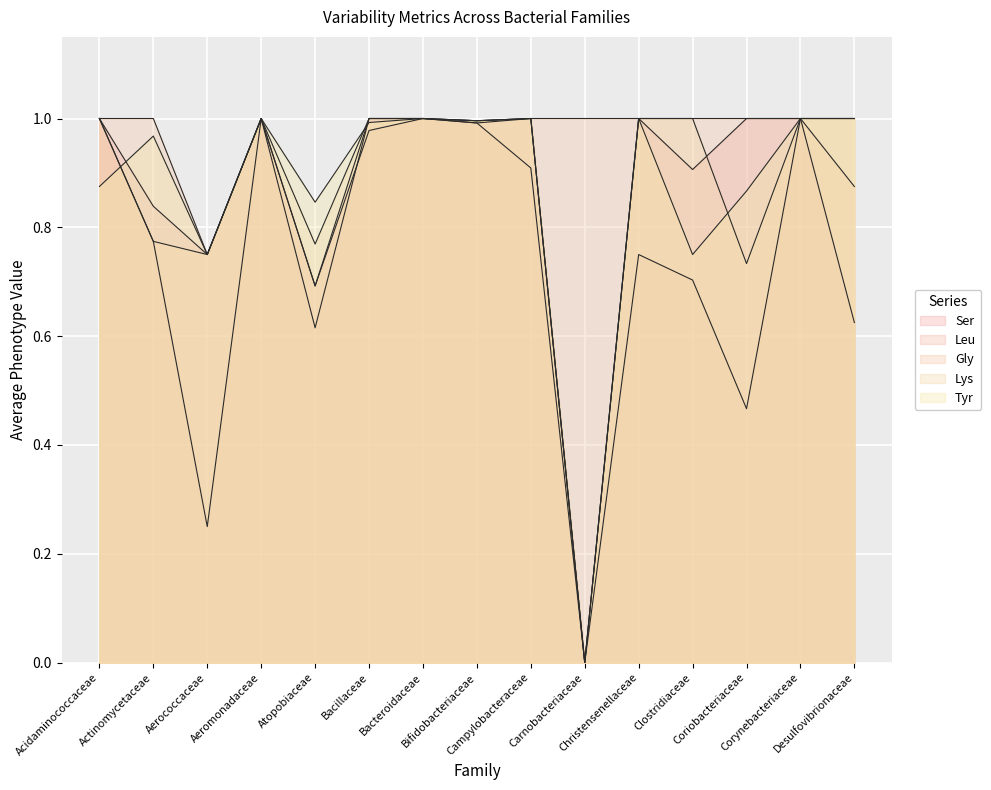

What is the label of the 15th point from the left?

Desulfovibrionaceae